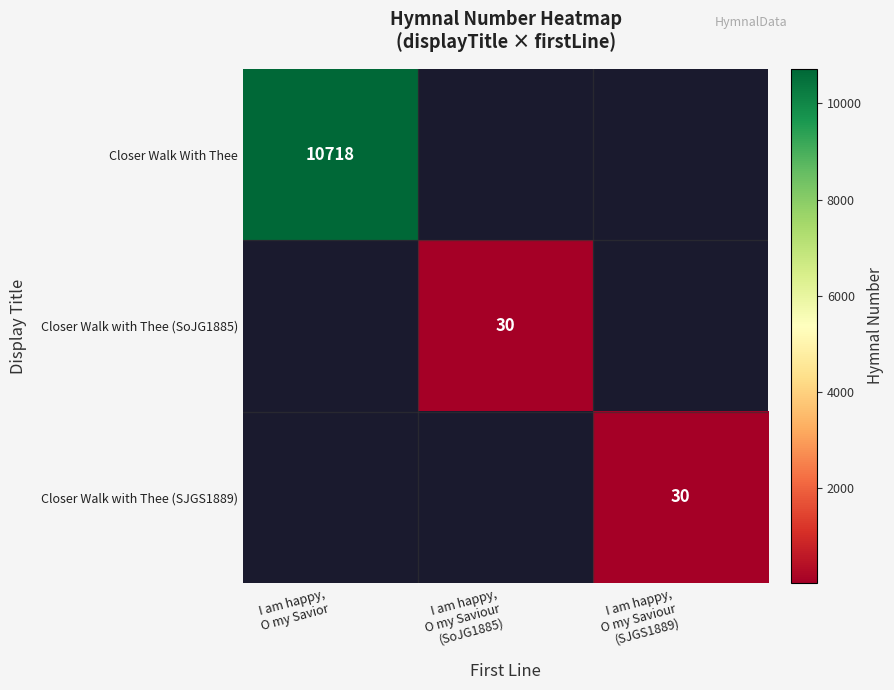

Which has a higher value, I am happy,
O my Saviour
(SoJG1885) or I am happy,
O my Saviour
(SJGS1889)?

I am happy,
O my Saviour
(SJGS1889)